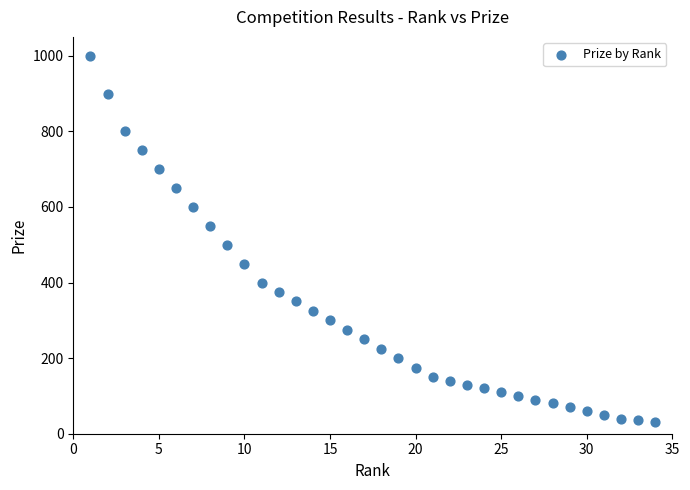

What is the range of Y values (max minus min)?

970